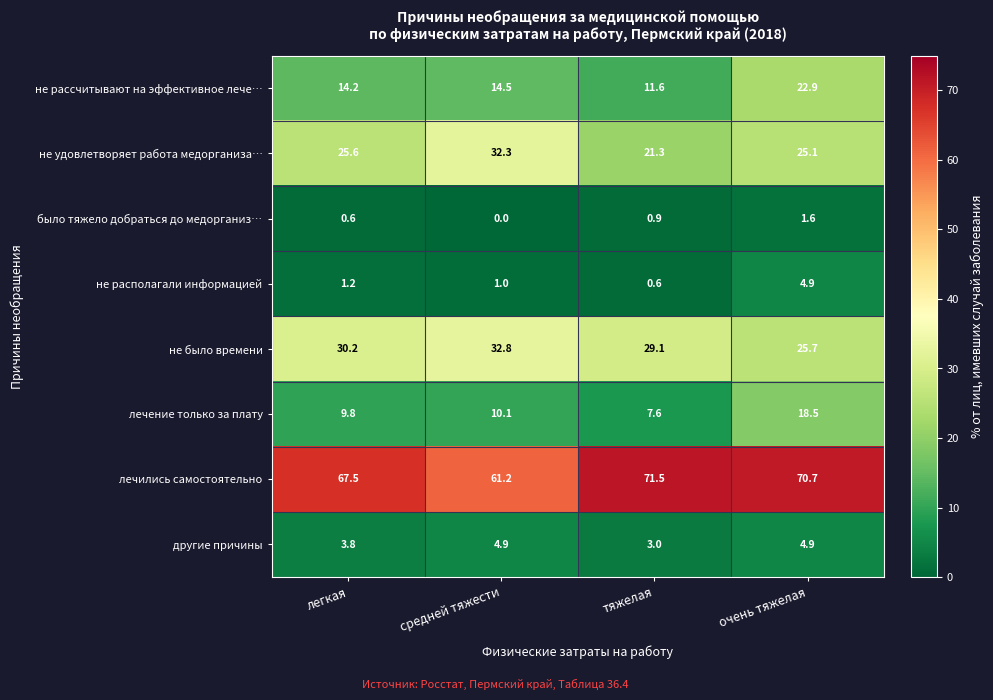

Which label corresponds to the smallest value in the chart?

средней тяжести